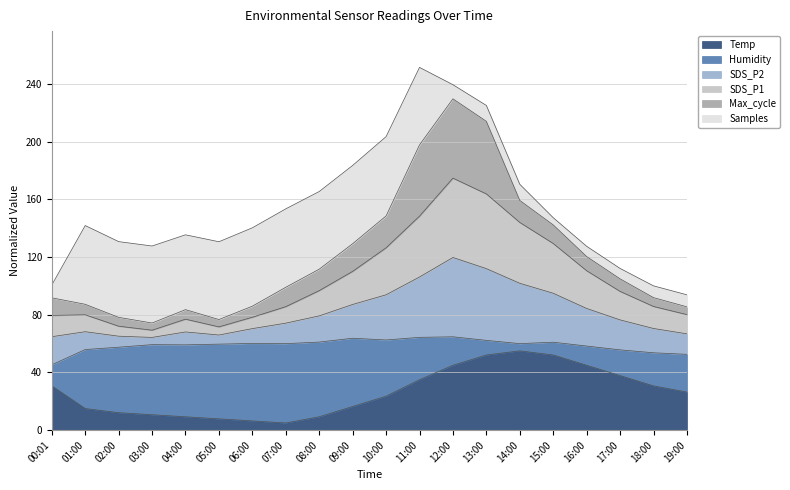

The value of Temp at 14:00 is 55.0. True or false?

True